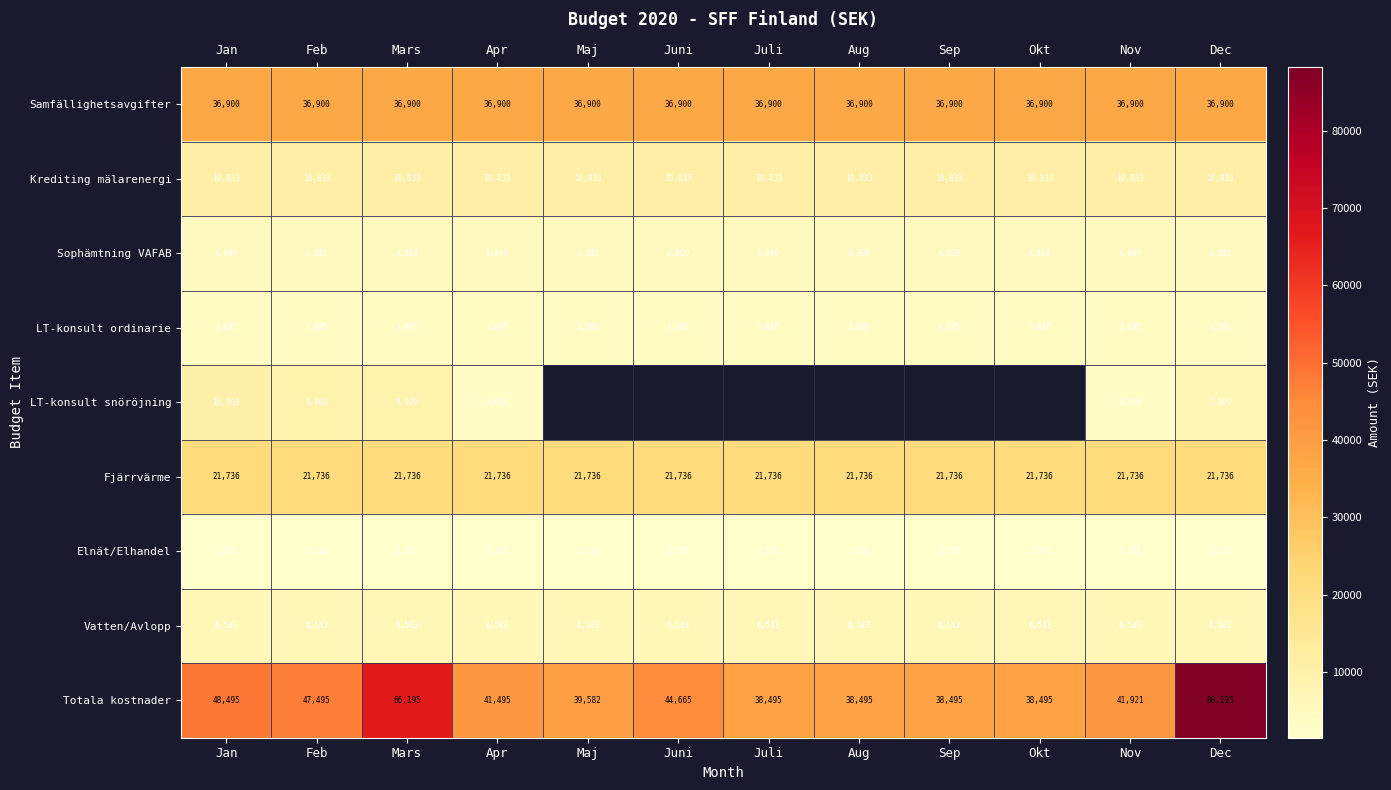

Which label corresponds to the largest value in the chart?

Dec